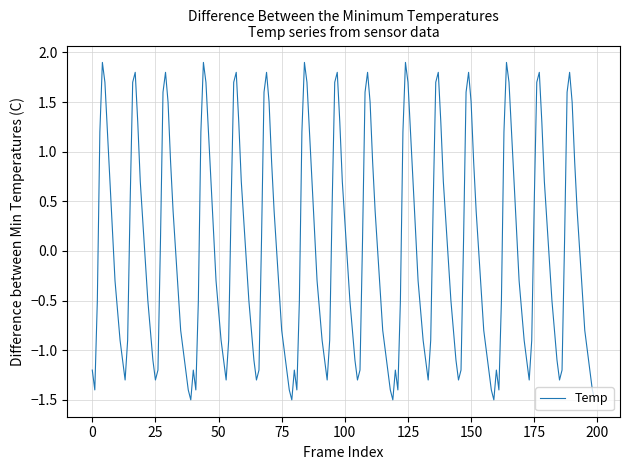

What is the smallest value displayed?

-1.5